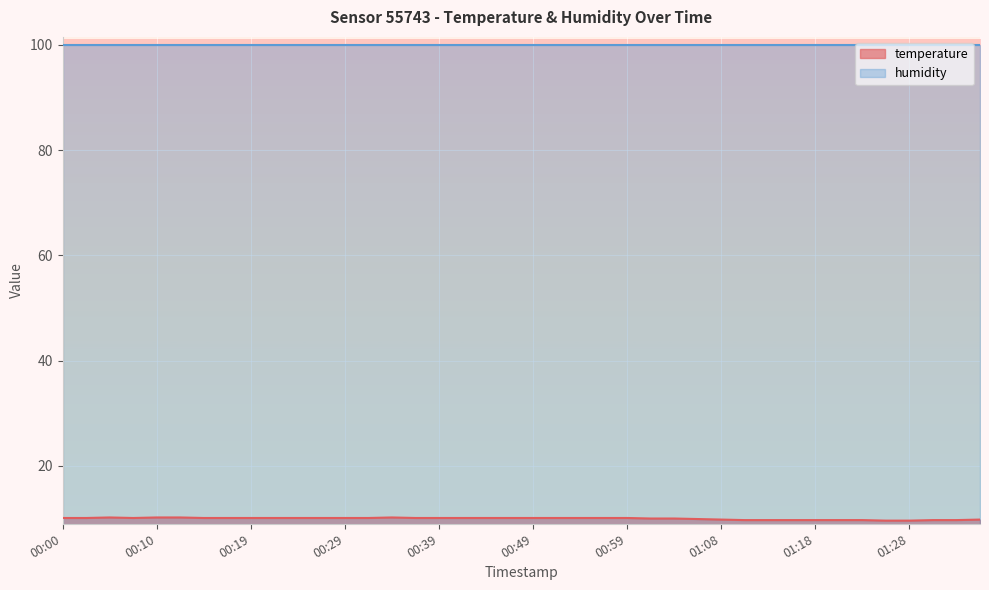

What is the ratio of the value at 01:03 to the value at 00:29?

1.0